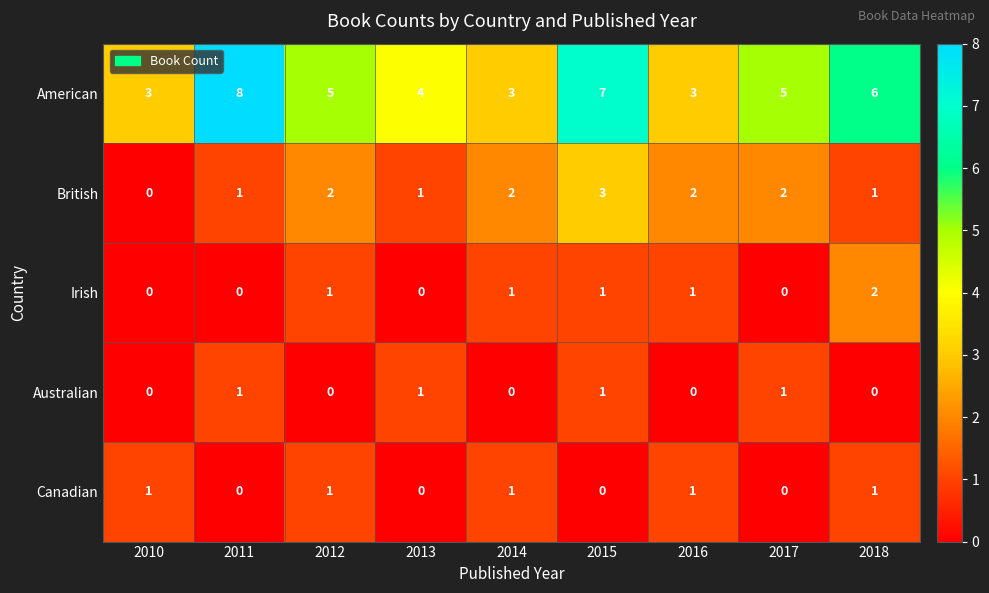

True or false: British has a value of 1 at 2018.

True